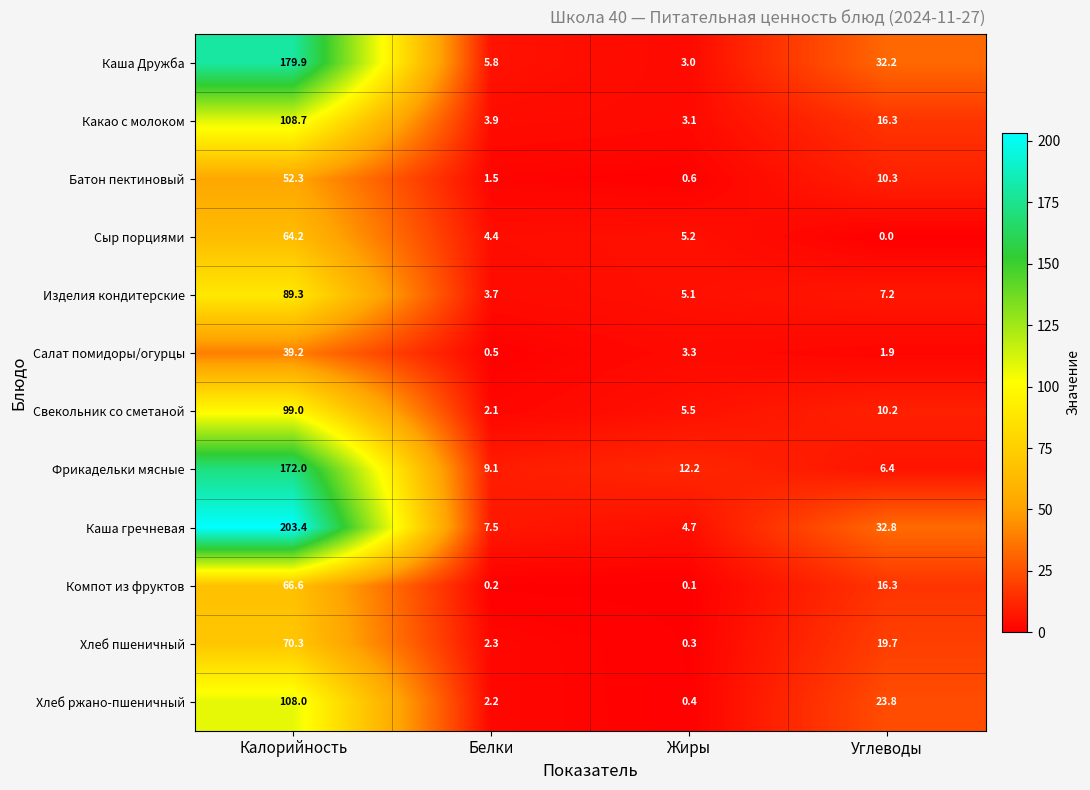

At Белки, list the series in order from largest to smallest.

Фрикадельки мясные, Каша гречневая, Каша Дружба, Сыр порциями, Какао с молоком, Изделия кондитерские, Хлеб пшеничный, Хлеб ржано-пшеничный, Свекольник со сметаной, Батон пектиновый, Салат помидоры/огурцы, Компот из фруктов